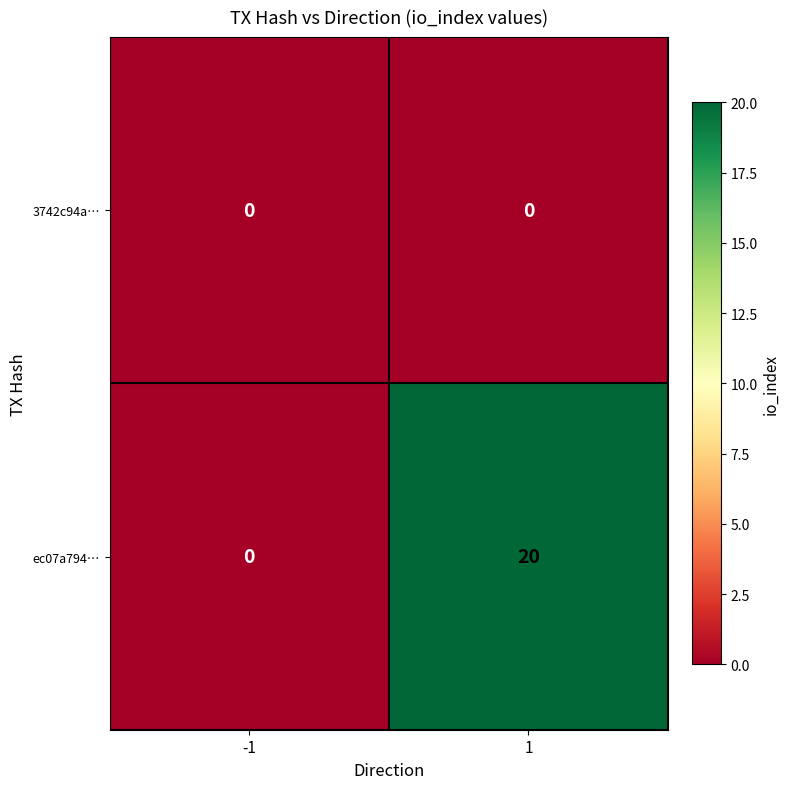

Which series changed the most between -1 and 1?

ec07a794…